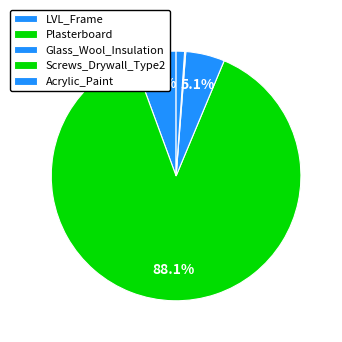

What is the majority slice?

Plasterboard